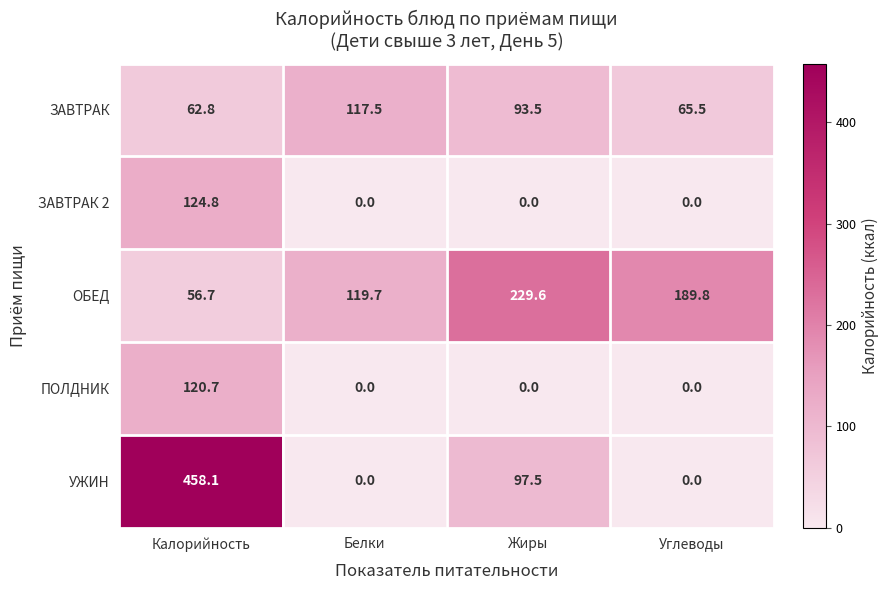

What is the total value across all series at Калорийность?

823.1